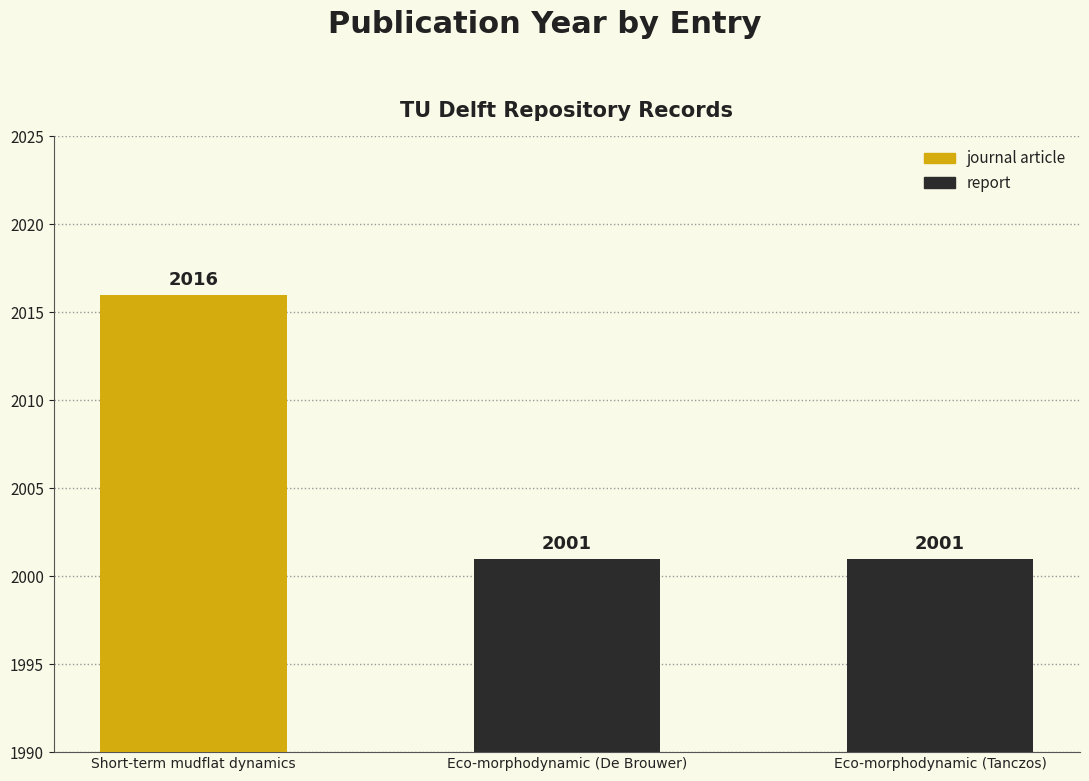

What is the difference between the values at Eco-morphodynamic (Tanczos) and Short-term mudflat dynamics?

15